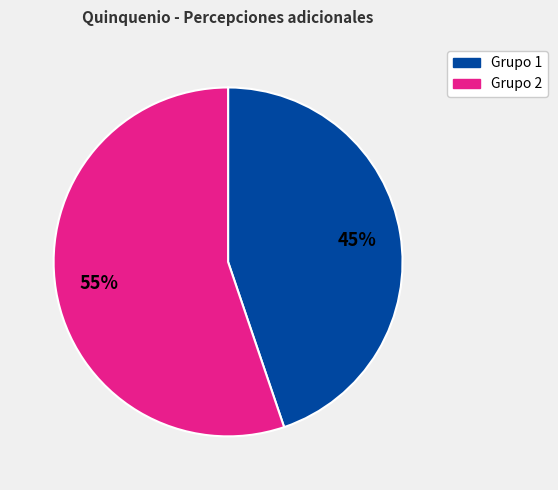

To the nearest percent, what is the difference between the largest and smallest slice percentages?

10%